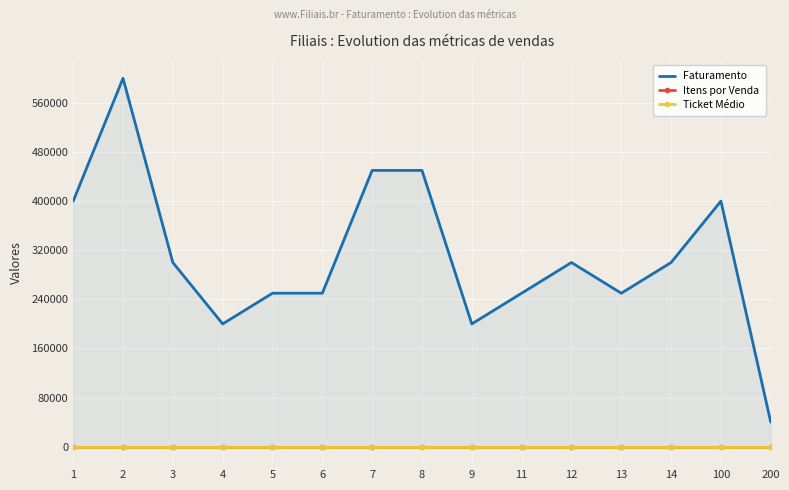

Read the Itens por Venda value at 7.

2